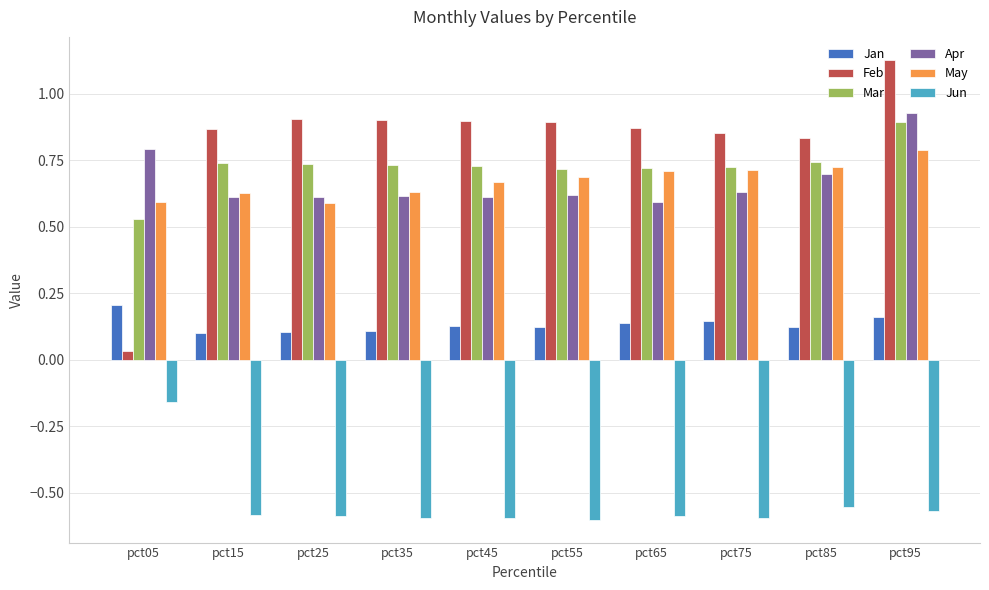

True or false: Apr has a value of 0.6 at pct75.

True